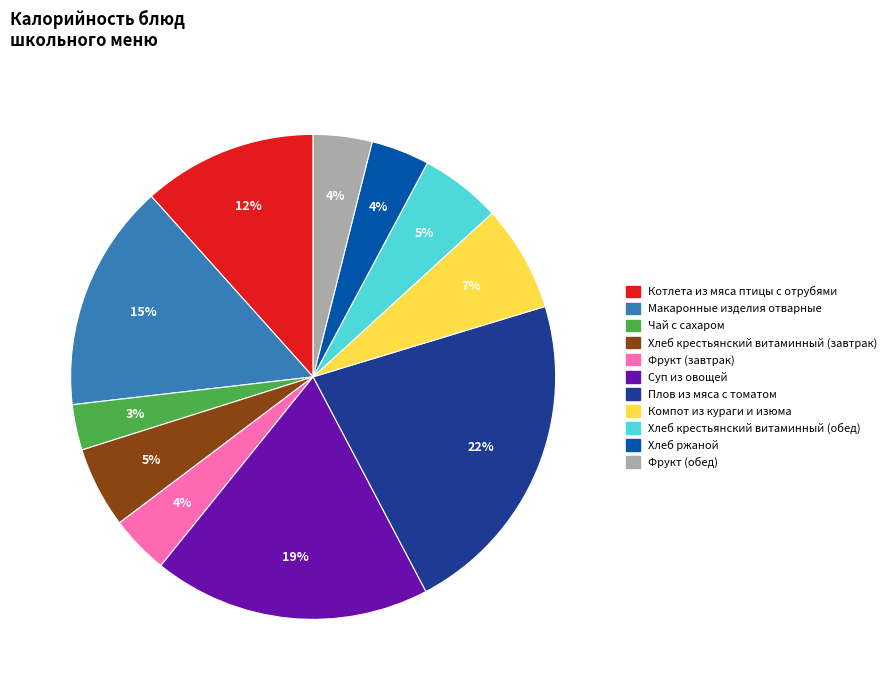

True or false: Хлеб крестьянский витаминный (обед) accounts for 5% of the total.

True